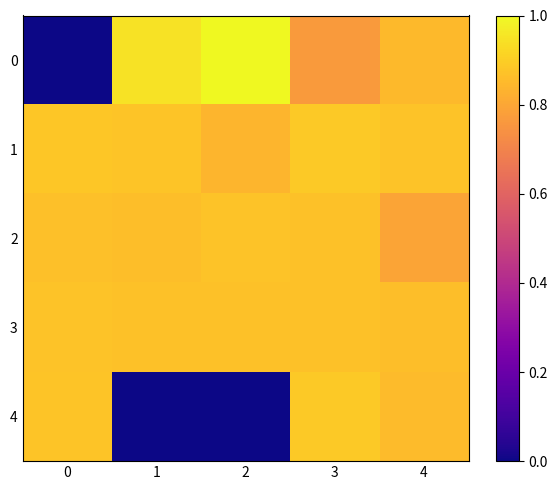

Reading right to left, what are all the values shown in this chart?

0: 4=0.9	3=0.8	2=1.0	1=0.9	0=0.0
1: 4=0.9	3=0.9	2=0.8	1=0.9	0=0.9
2: 4=0.8	3=0.9	2=0.9	1=0.9	0=0.9
3: 4=0.9	3=0.9	2=0.9	1=0.9	0=0.9
4: 4=0.9	3=0.9	2=0.0	1=0.0	0=0.9